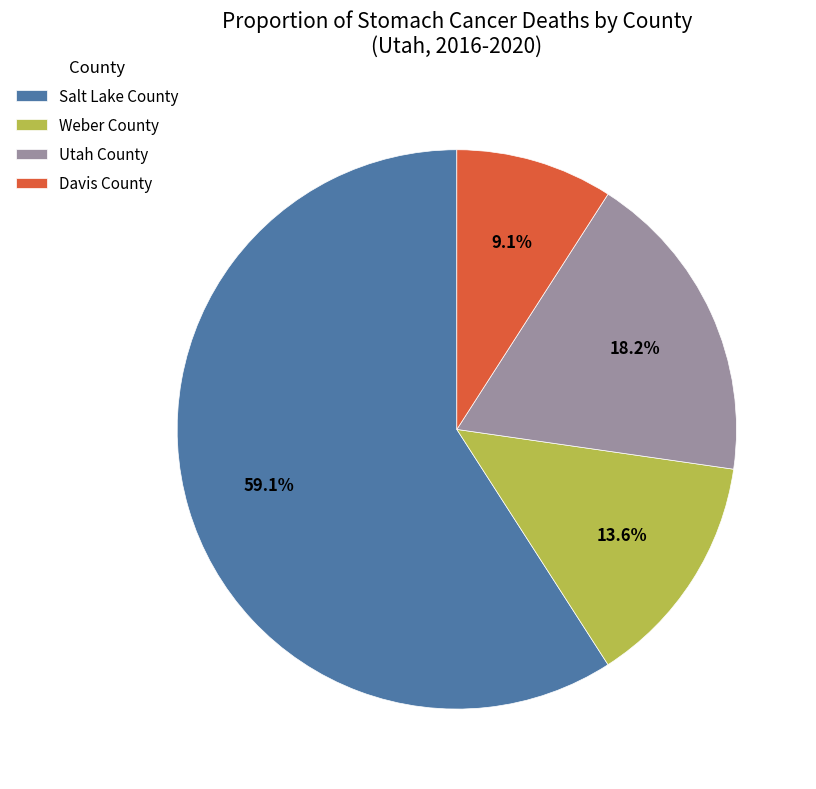

Which category has the biggest portion of the pie?

Salt Lake County